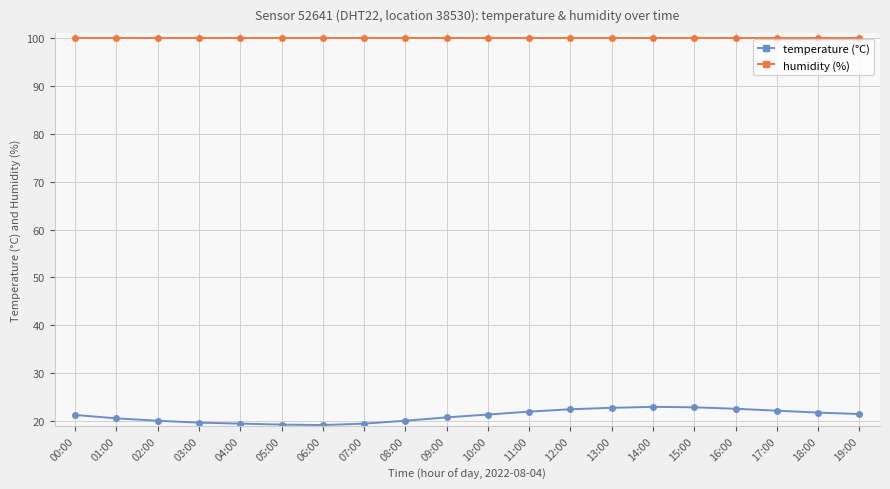

Does the chart display data point markers on the line(s)?

Yes